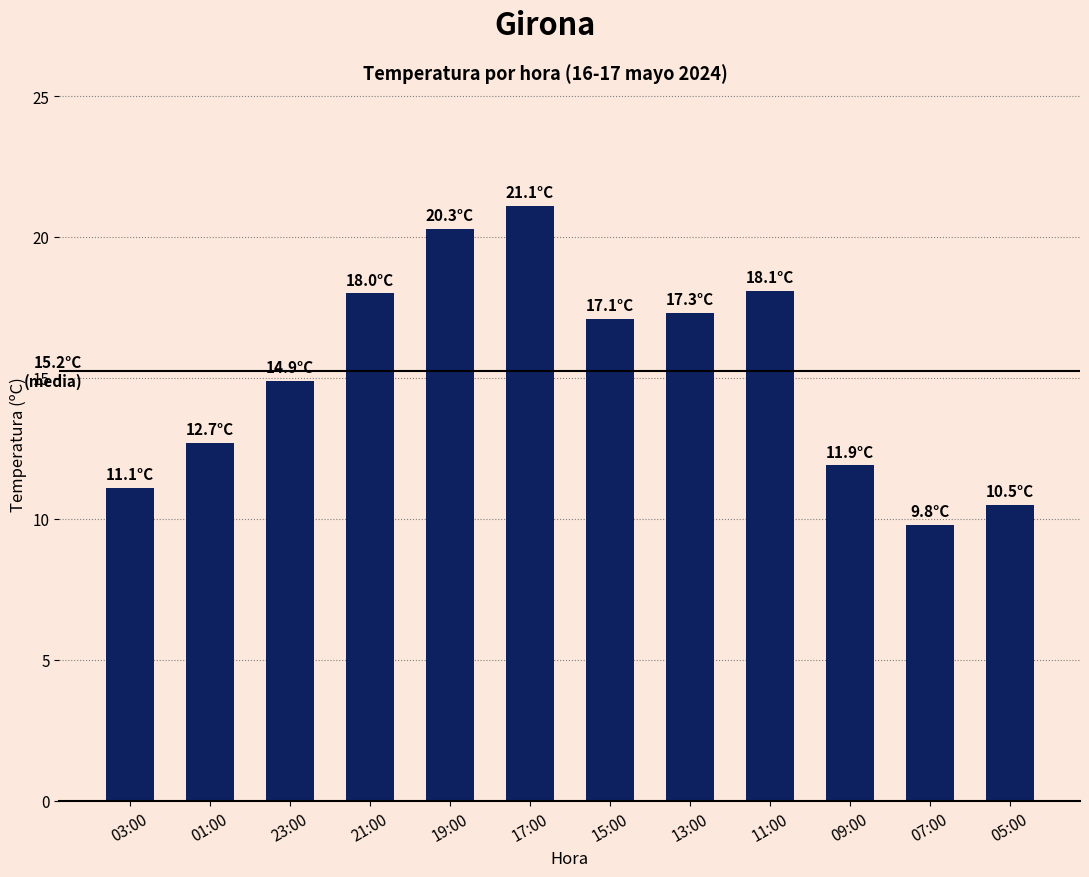

What is the value of the 12th bar from the left?

10.5